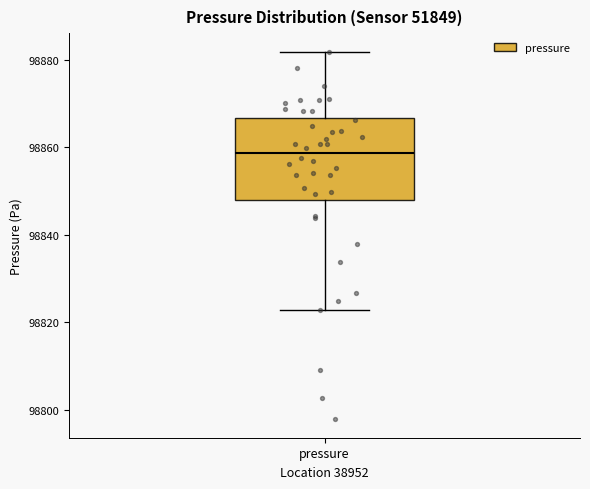

Read this box plot against the y-axis: the position of the median line, the range covered by the box, and the ends of both whiskers. The values are not printed on the chart, so give them approximately, as read against the axis.

median 98858, box 98848 to 98866, whiskers 98822 to 98882